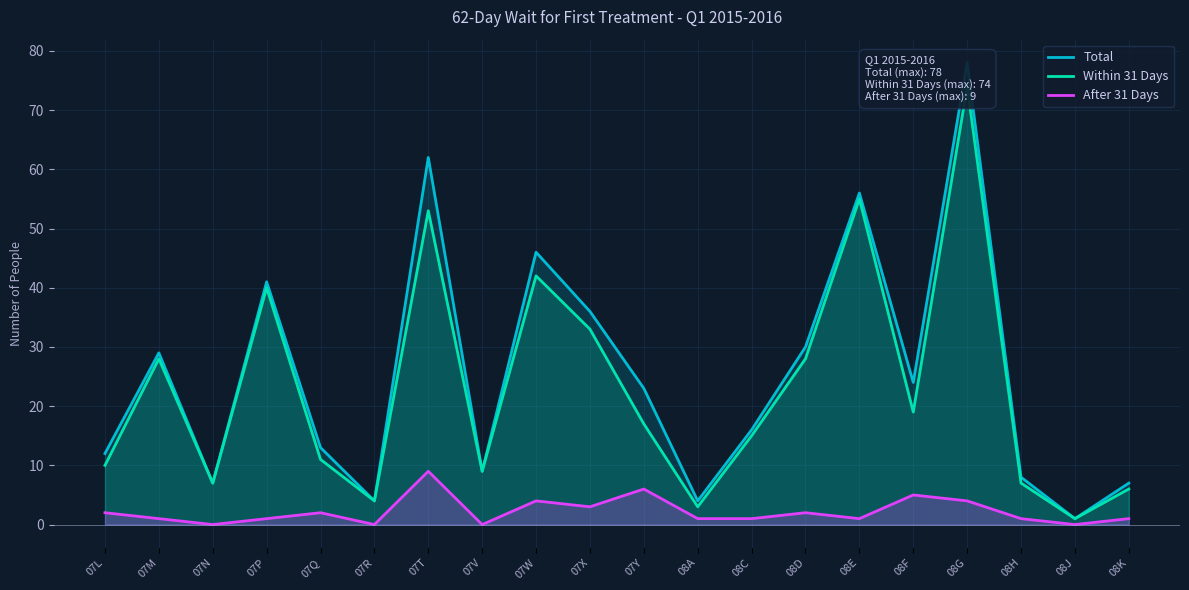

List the series in order of their peak value, highest first.

Total, Within 31 Days, After 31 Days